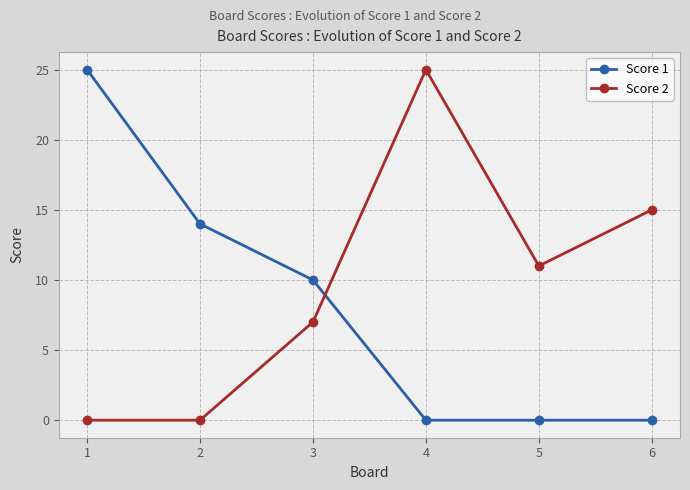

What is the value of the Score 2 point at the 3rd from the left?

7